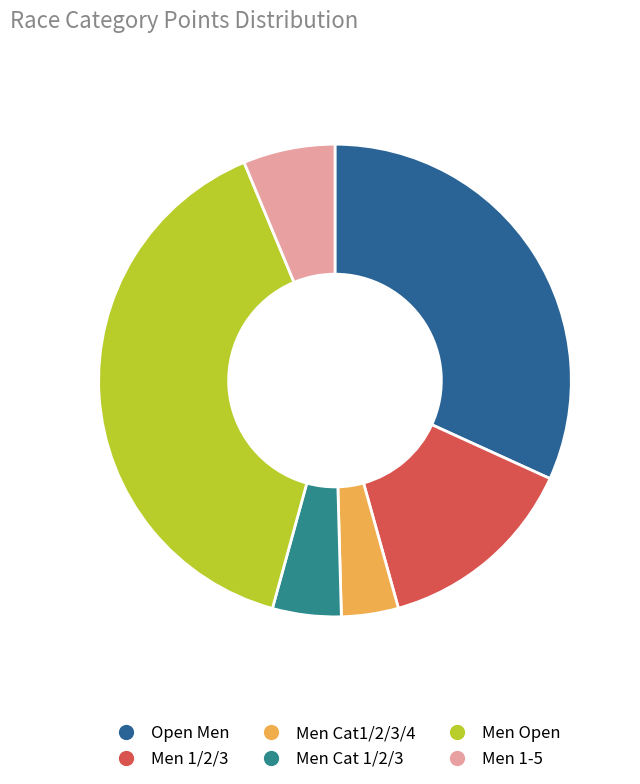

Is there a majority slice in this chart?

No